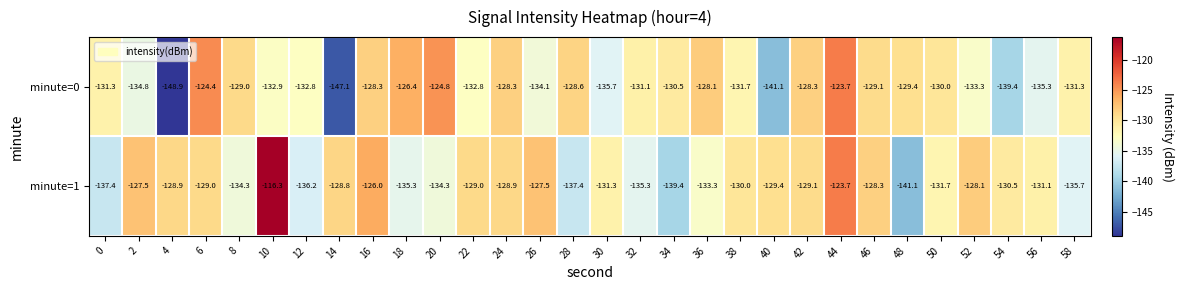

What is the smallest value displayed?

-148.9